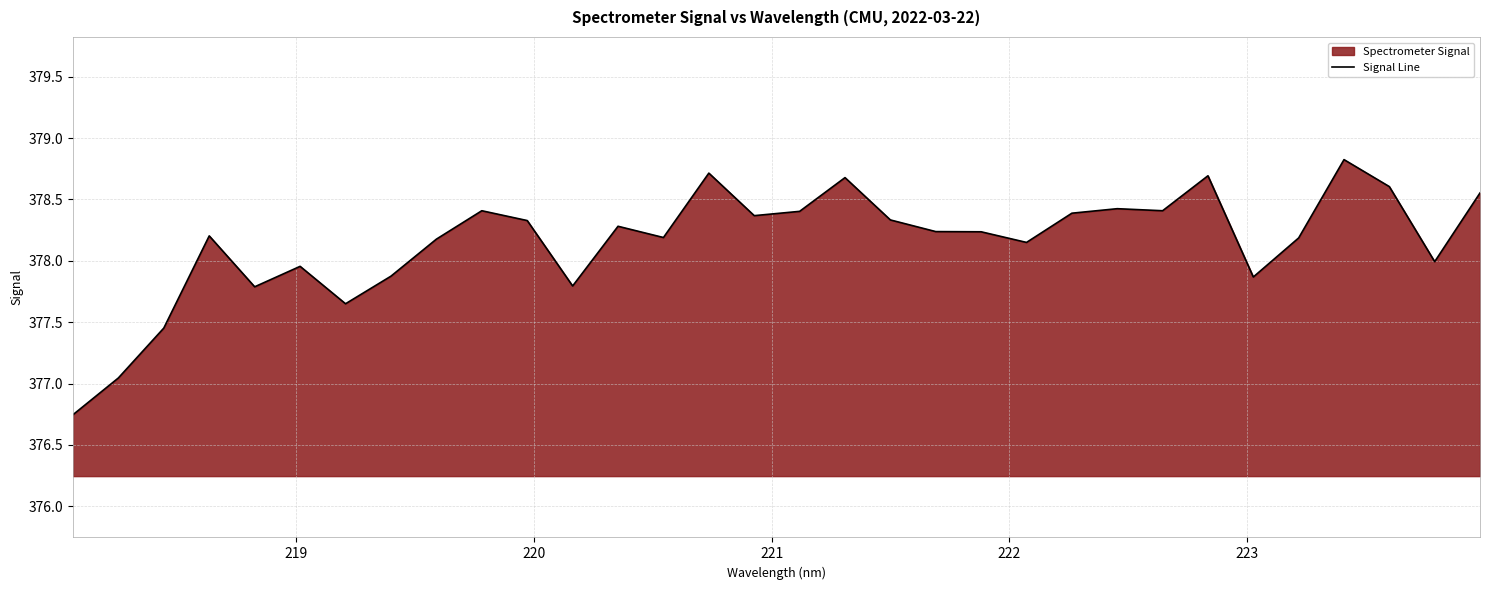

What is the difference between the maximum and minimum values?

2.1